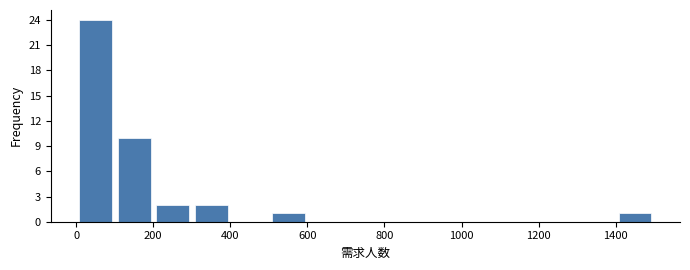

Reading left to right, list every bar in this chart as the range it spans on the x-axis followed by its height. Neither the bar edges nor the heights are printed on the chart, so give them approximately, as read against the axes.

0 to 100: 24
100 to 200: 10
200 to 300: 2
300 to 400: 2
400 to 500: 0
500 to 600: 1
600 to 700: 0
700 to 800: 0
800 to 900: 0
900 to 1000: 0
1000 to 1100: 0
1100 to 1200: 0
1200 to 1300: 0
1300 to 1400: 0
1400 to 1500: 1